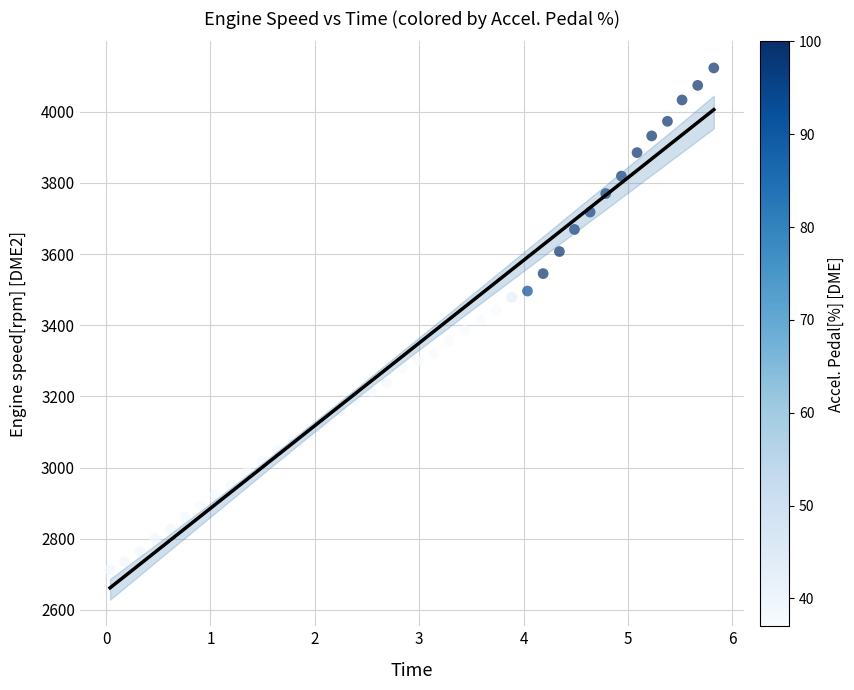

What is the range of Y values (max minus min)?

1410